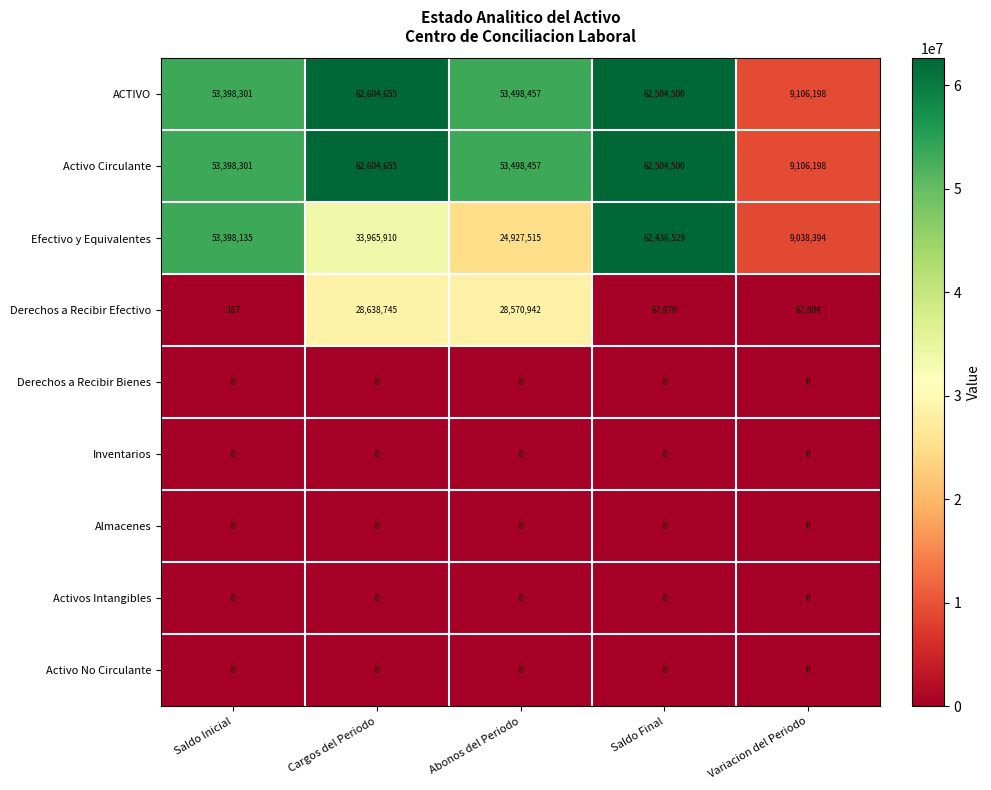

What is the spread (max minus min) of values at Cargos del Periodo?

62604655